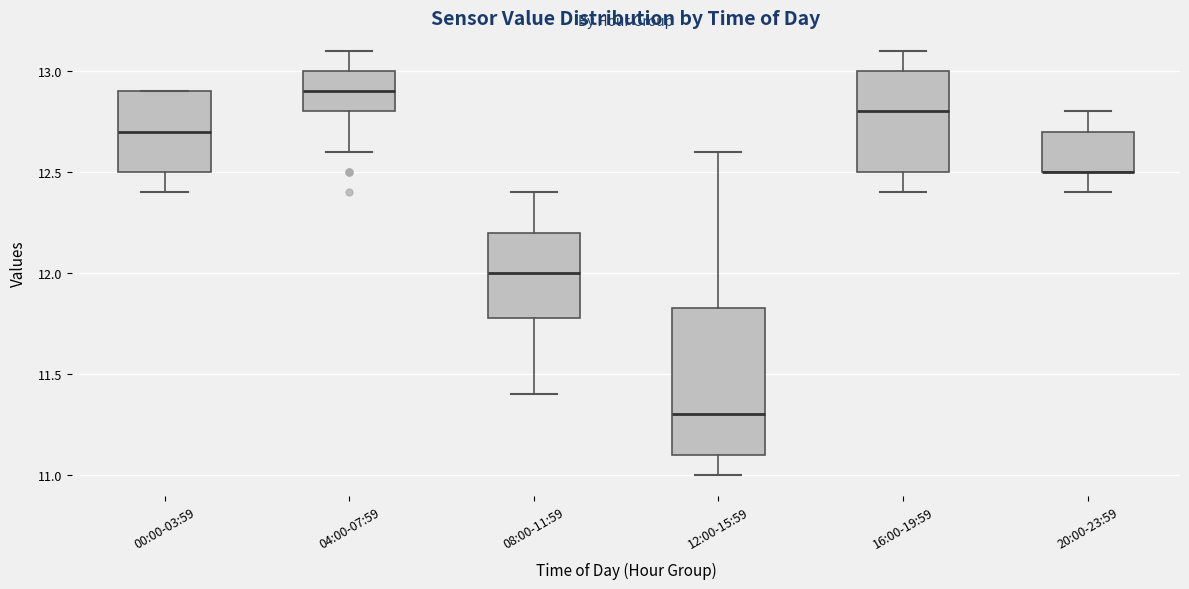

Reading left to right, transcribe this box plot: for each box, give where its median line is, the range the box spans, and where its two whiskers end, as read against the y-axis. The values are not printed on the chart, so give them approximately, as read against the axis.

00:00-03:59: median 12.70, box 12.50 to 12.90, whiskers 12.40 to 12.90
04:00-07:59: median 12.90, box 12.80 to 13.00, whiskers 12.60 to 13.10
08:00-11:59: median 12.00, box 11.80 to 12.20, whiskers 11.40 to 12.40
12:00-15:59: median 11.30, box 11.10 to 11.85, whiskers 11.00 to 12.60
16:00-19:59: median 12.80, box 12.50 to 13.00, whiskers 12.40 to 13.10
20:00-23:59: median 12.50 (drawn on the box's lower edge), box 12.50 to 12.70, whiskers 12.40 to 12.80